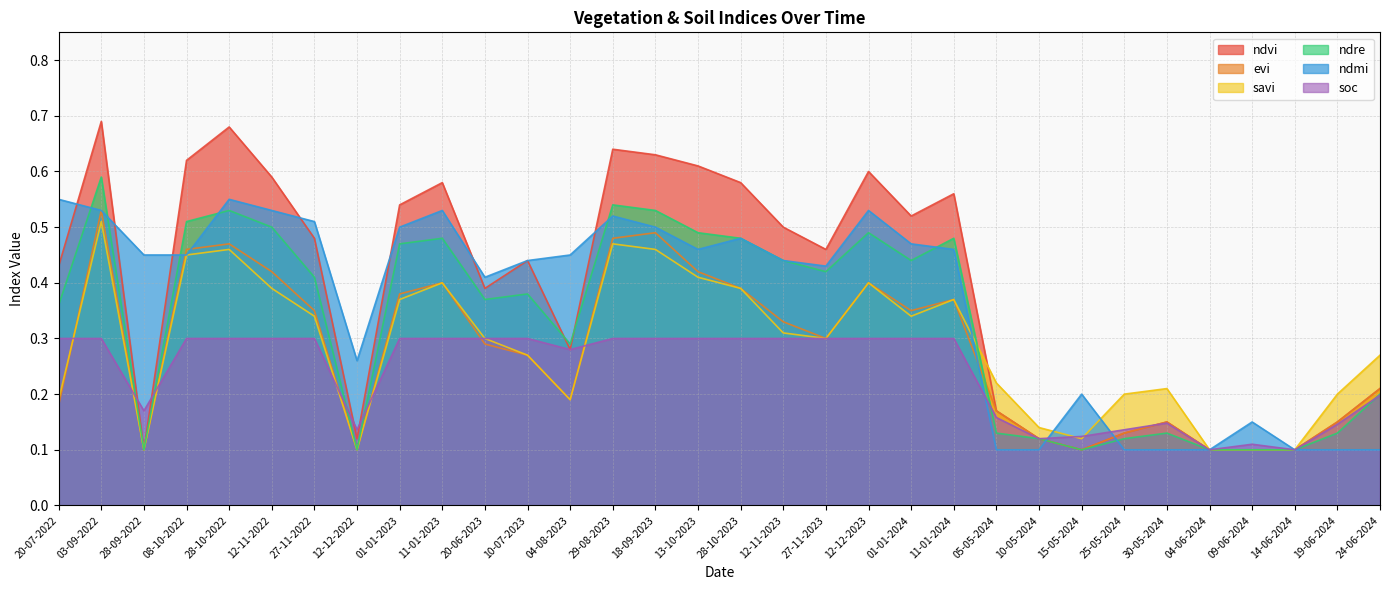

What is the difference between the highest and lowest values at 13-10-2023?

0.3